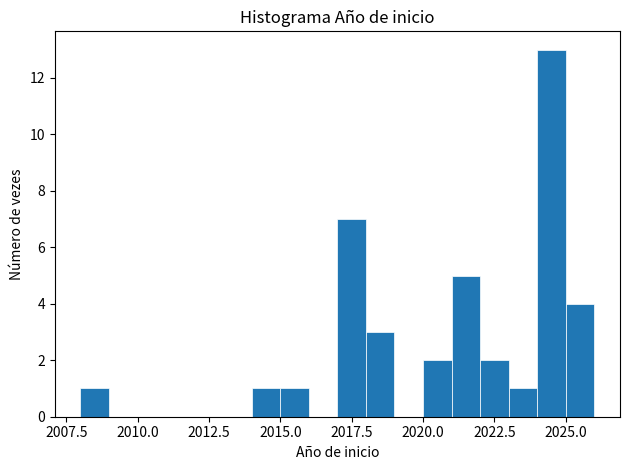

Around what value on the x-axis is the tallest bar? Give the approximate position of its centre, as read against the axis.

2024.5